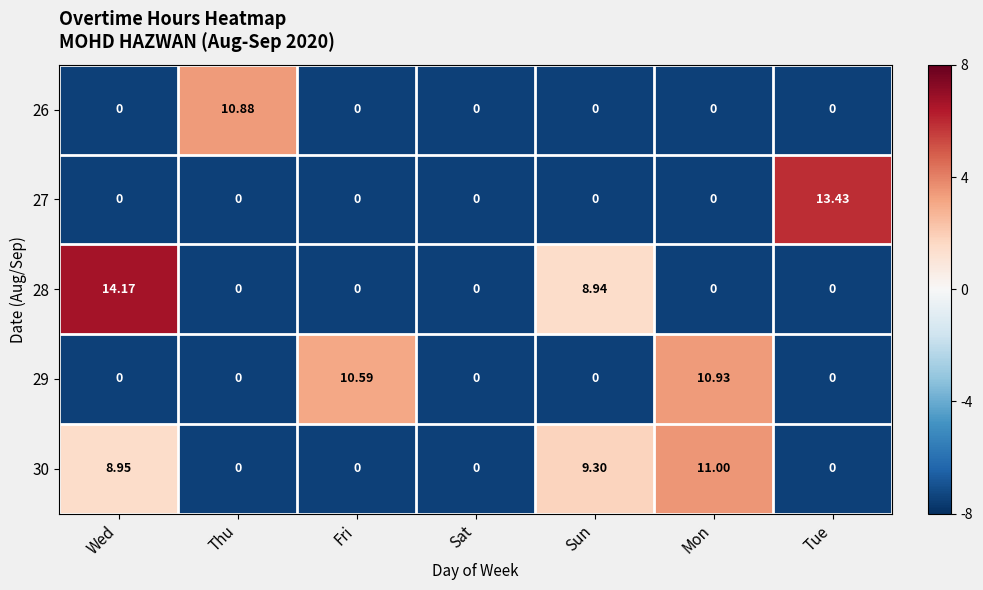

List the series in order of their peak value, lowest first.

26, 29, 30, 27, 28